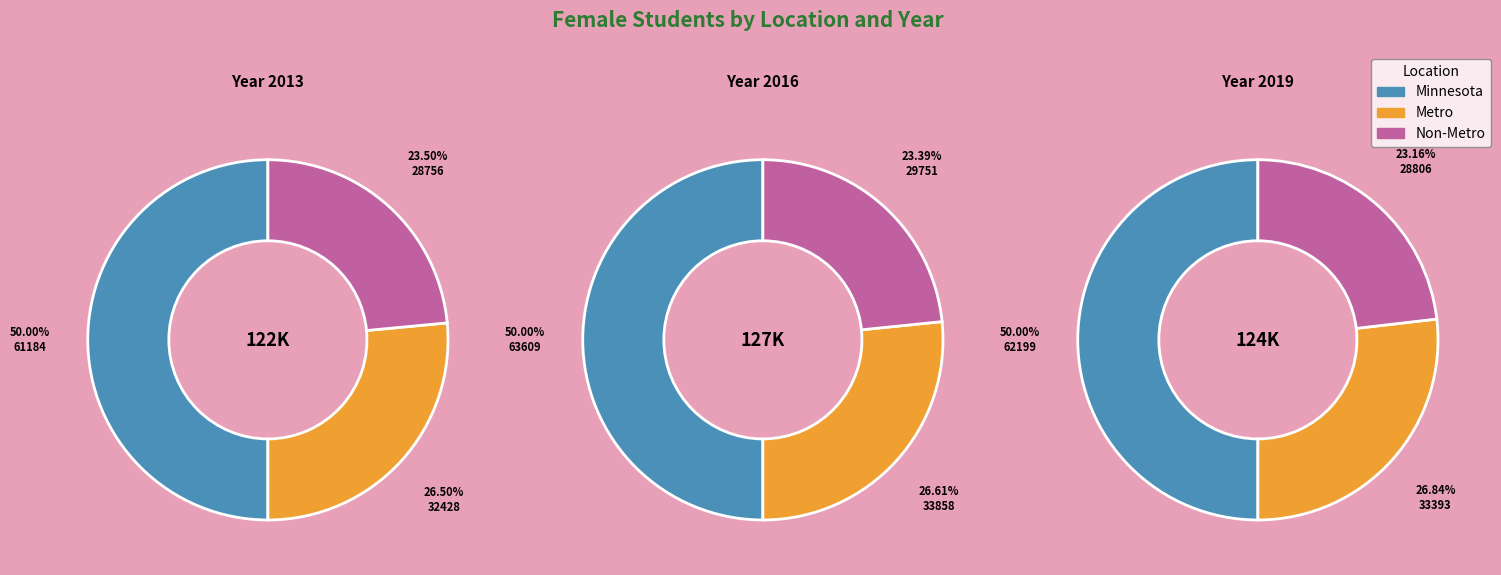

To the nearest percent, what percentage of the pie is 2016?

34%